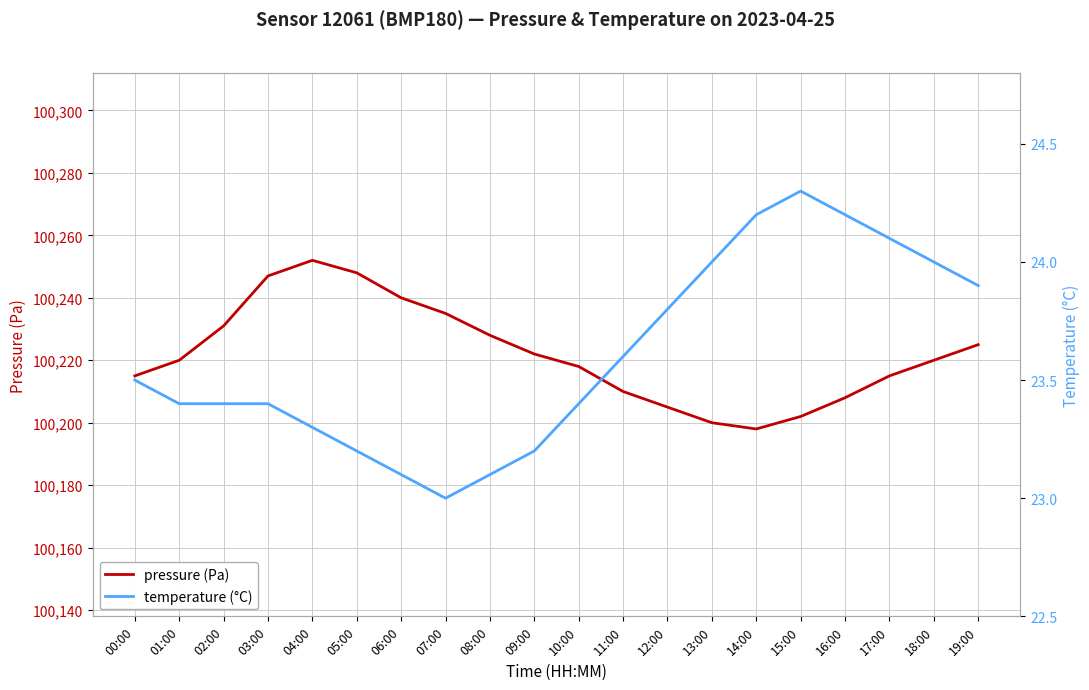

How many data points in pressure (Pa) are above 100220?

9